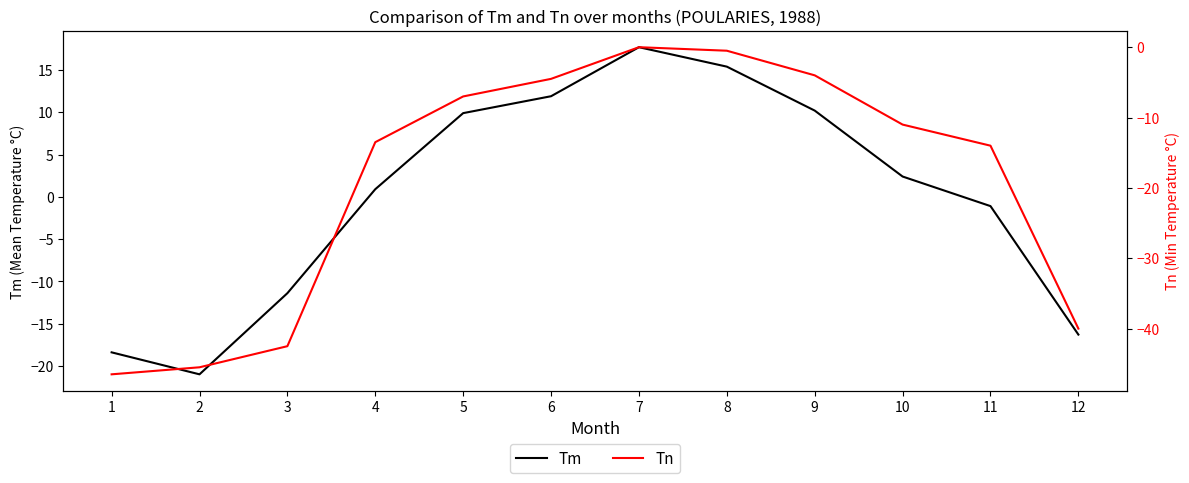

What is the value of the Tn point at the 2nd from the left?

-45.5